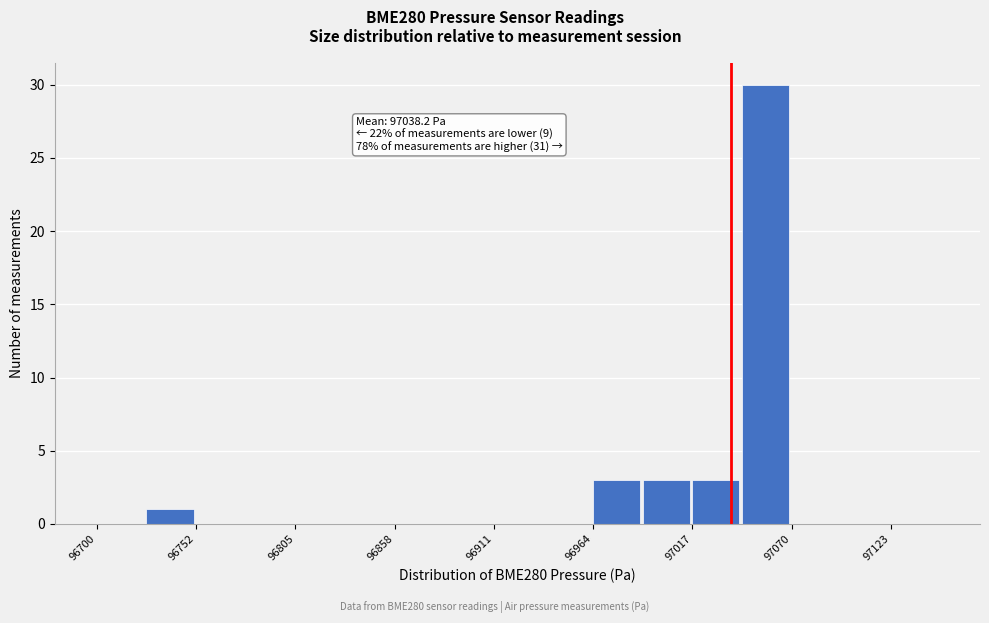

Read against the x-axis, roughly where is the centre of the tallest bar?

97060